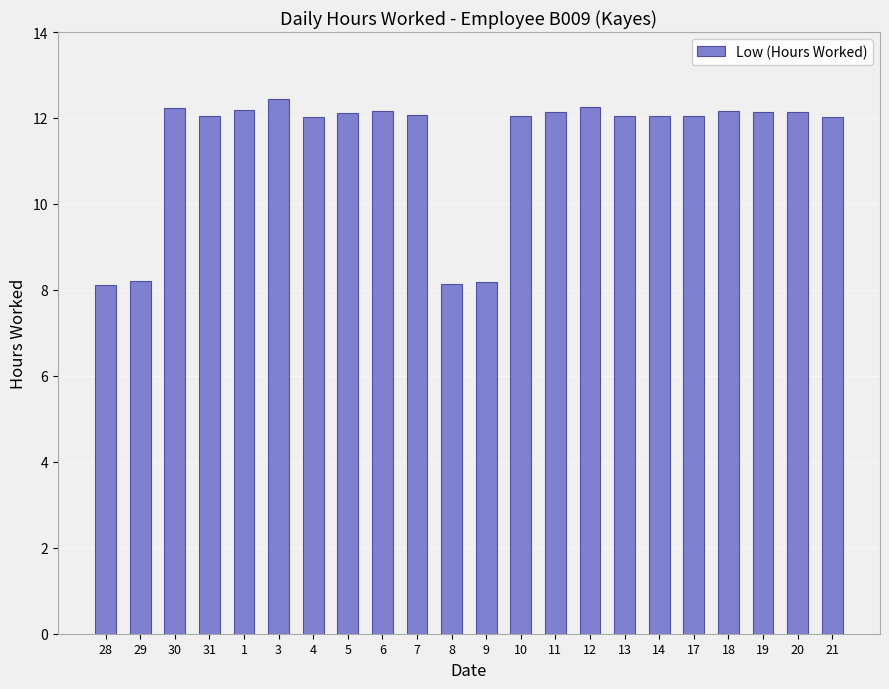

What position from the right is 11?

9